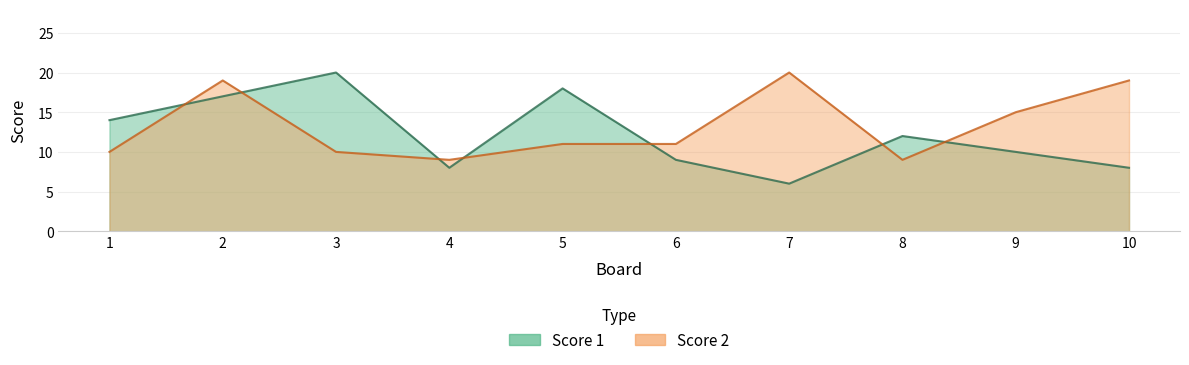

Rank the categories by Score 2 value from lowest to highest.

4, 8, 1, 3, 5, 6, 9, 2, 10, 7